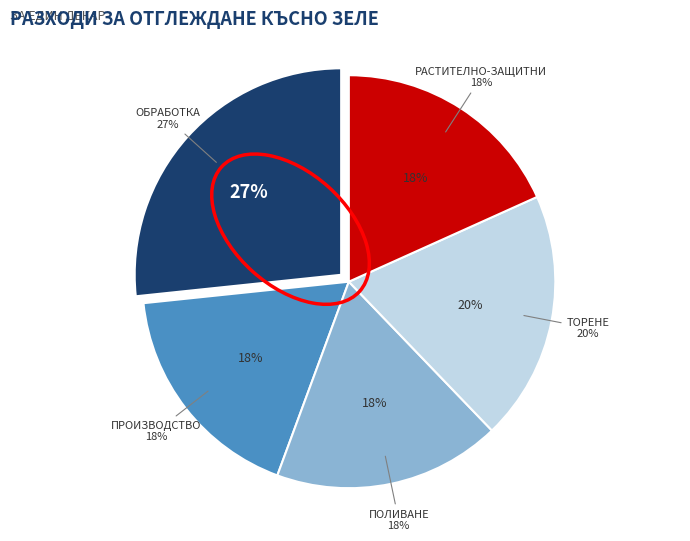

Is there a majority slice in this chart?

No